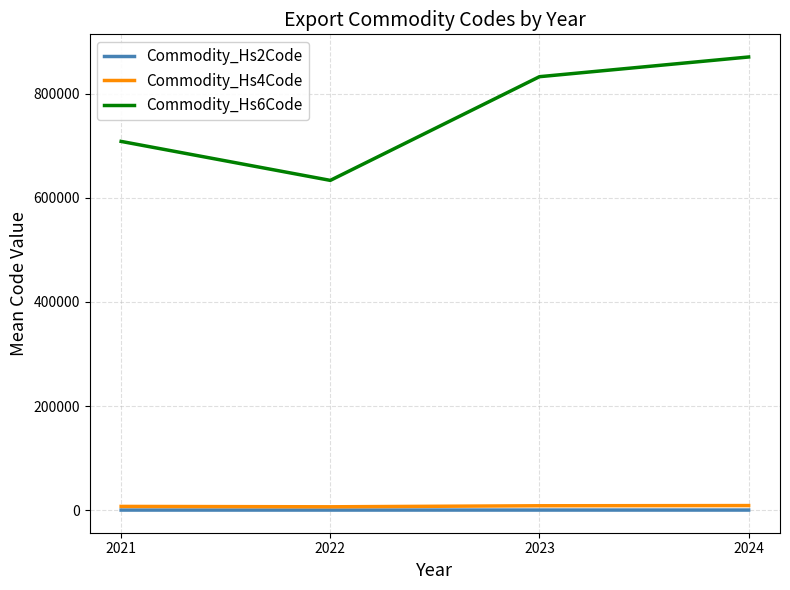

True or false: Commodity_Hs6Code and Commodity_Hs2Code cross at least once.

False